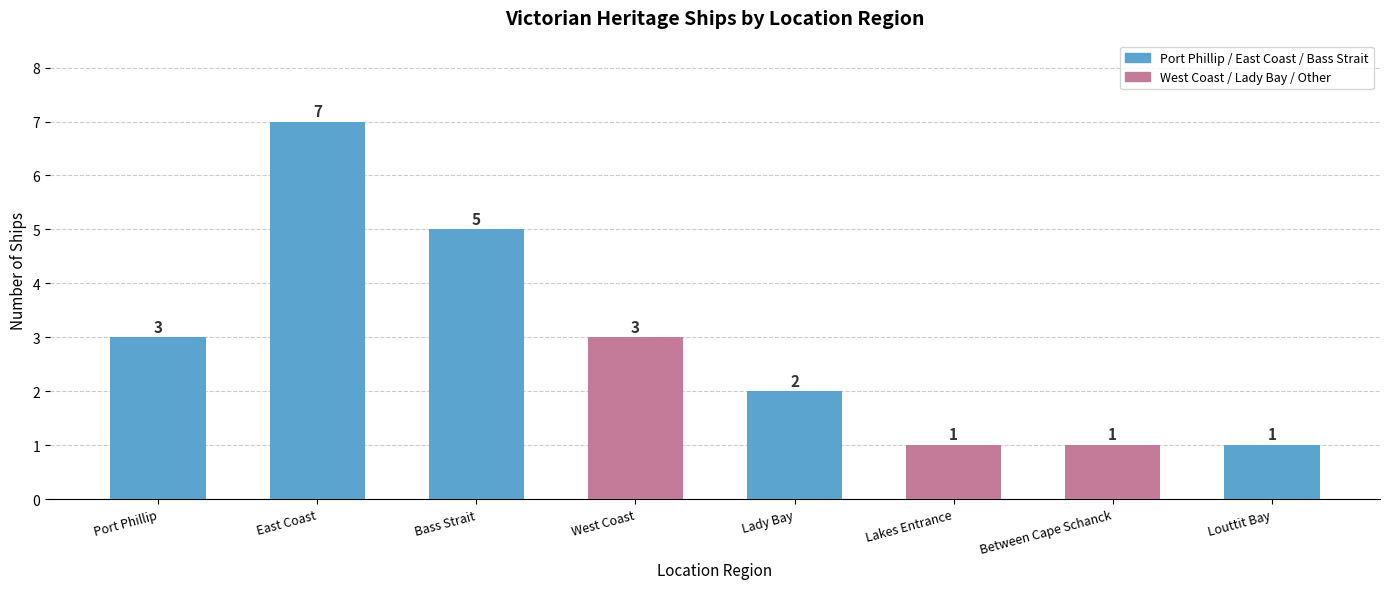

What is the sum of all values?

23